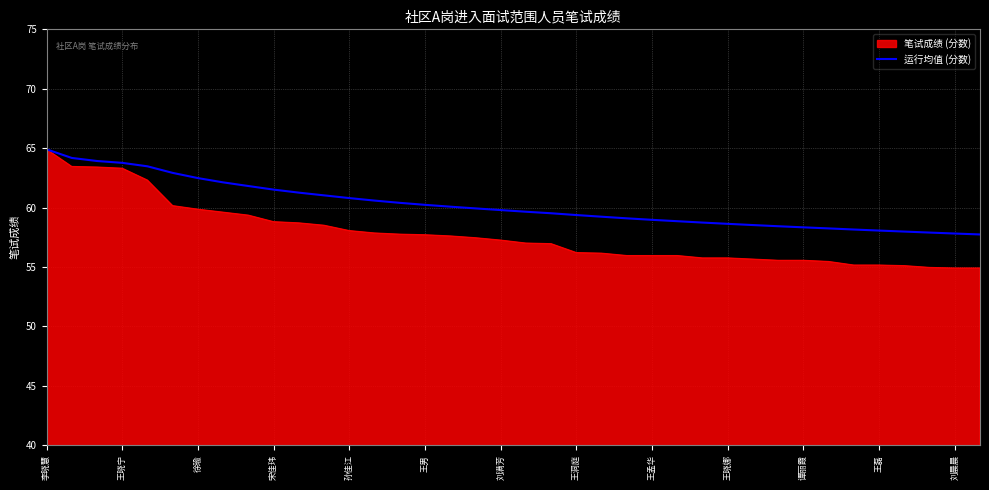

How many categories are shown in the chart?

38